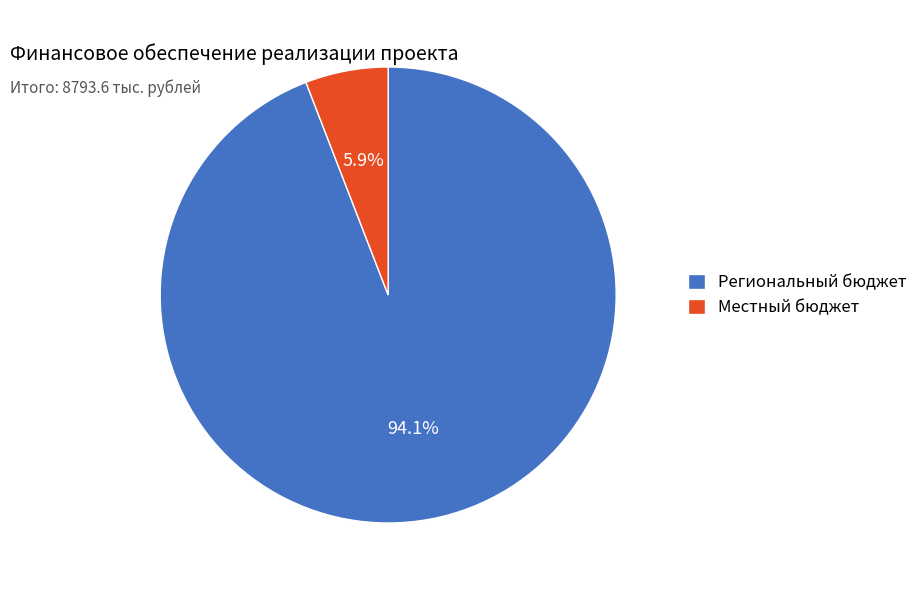

True or false: Местный бюджет accounts for 6% of the total.

True